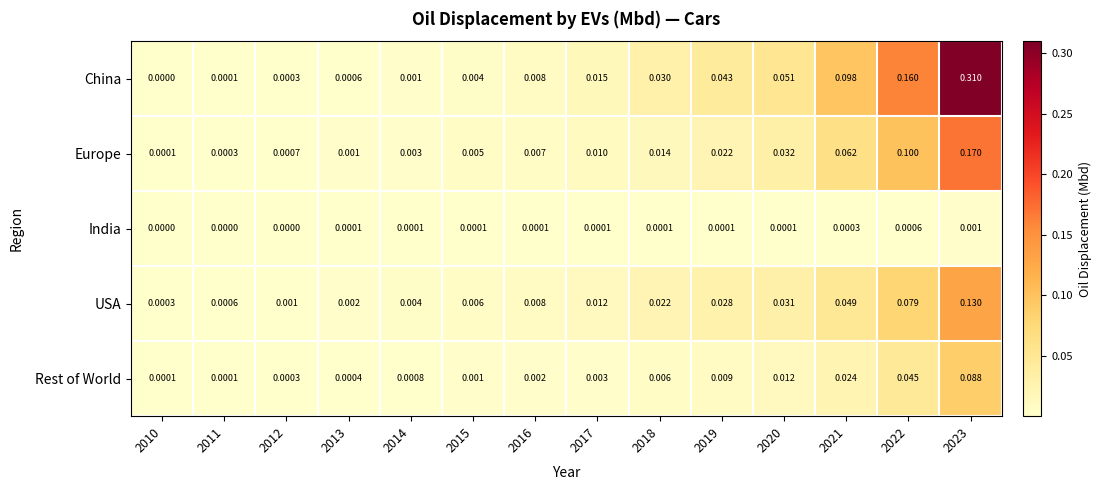

List the series in order of their peak value, lowest first.

India, Rest of World, USA, Europe, China